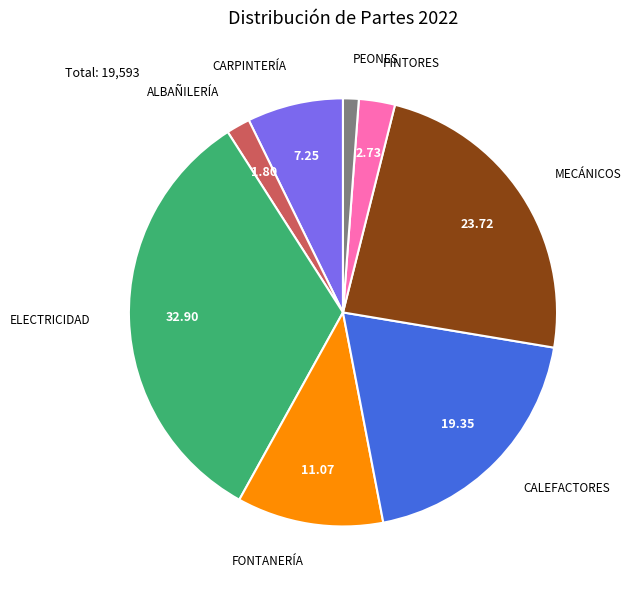

Is PEONES the majority of the pie?

No